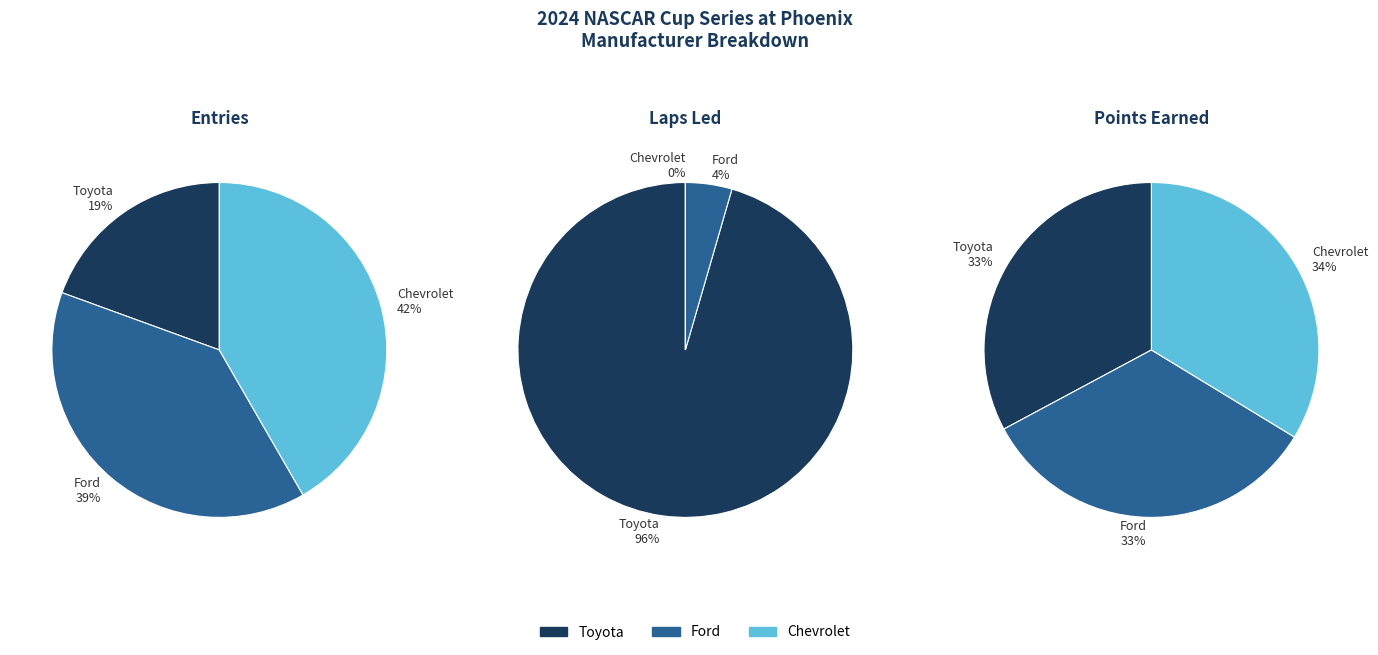

What percentage is the Toyota slice, to the nearest percent?

20%